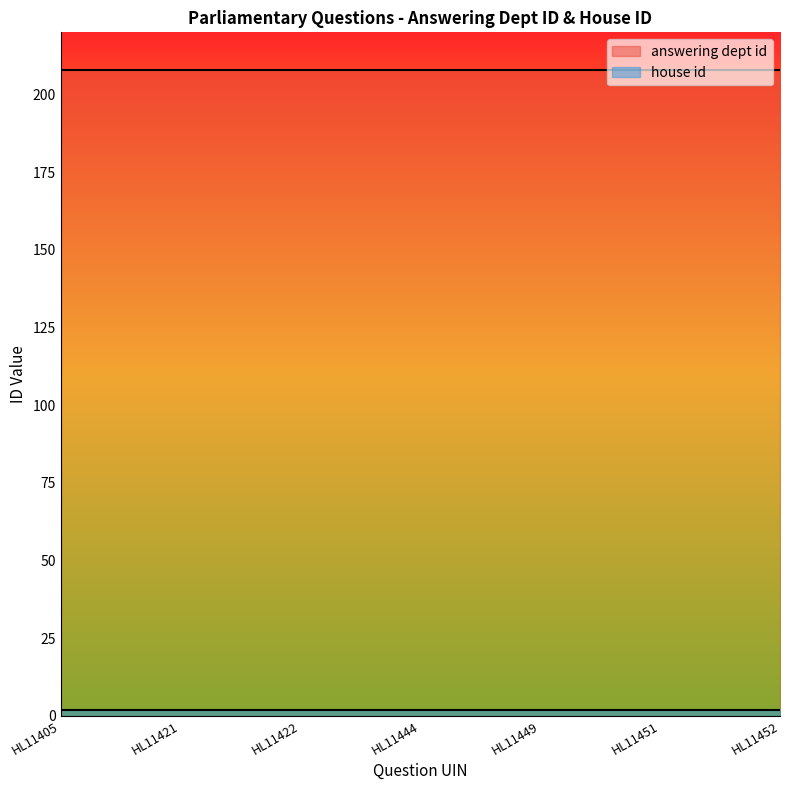

Reading left to right, transcribe all the data shown in this chart.

answering dept id: 2020-12-29=208	2020-12-29=208	2020-12-29=208	2020-12-29=208	2020-12-29=208	2020-12-29=208	2020-12-29=208
house id: 2020-12-29=2	2020-12-29=2	2020-12-29=2	2020-12-29=2	2020-12-29=2	2020-12-29=2	2020-12-29=2